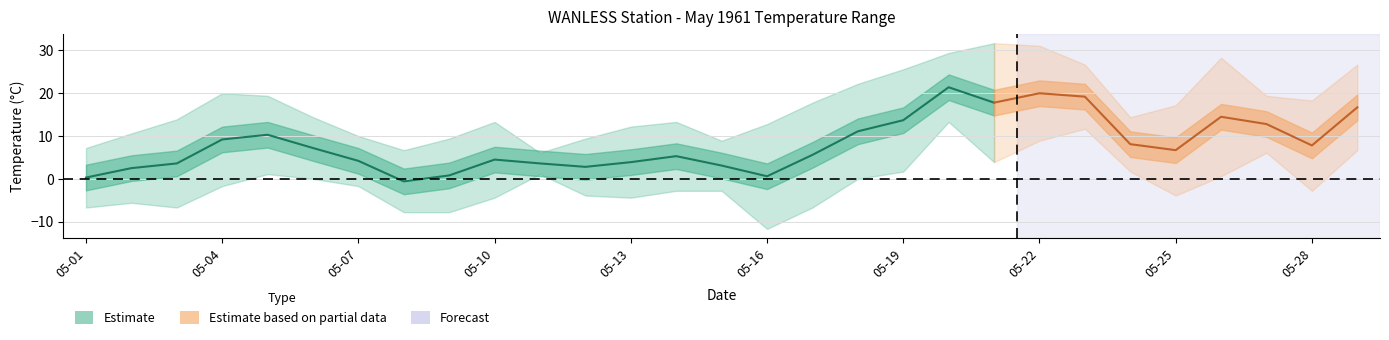

What is the difference between the maximum and minimum values?

22.0